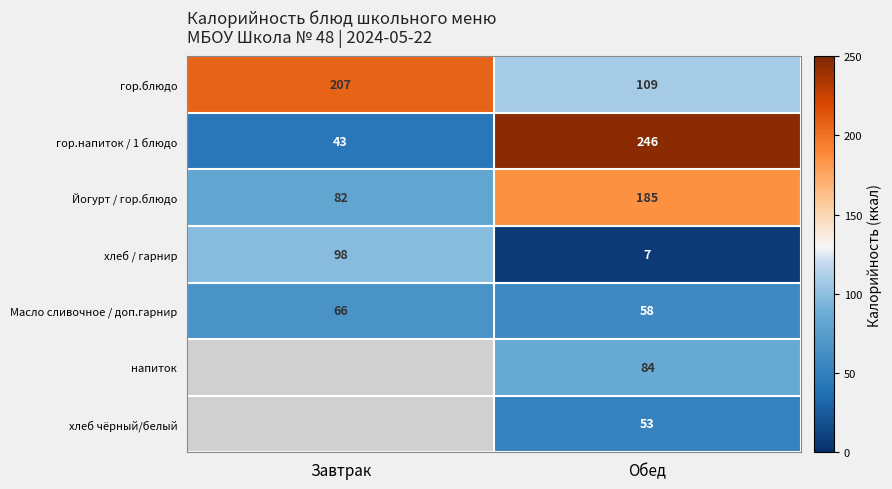

At which label does гор.напиток / 1 блюдо reach its minimum?

Завтрак